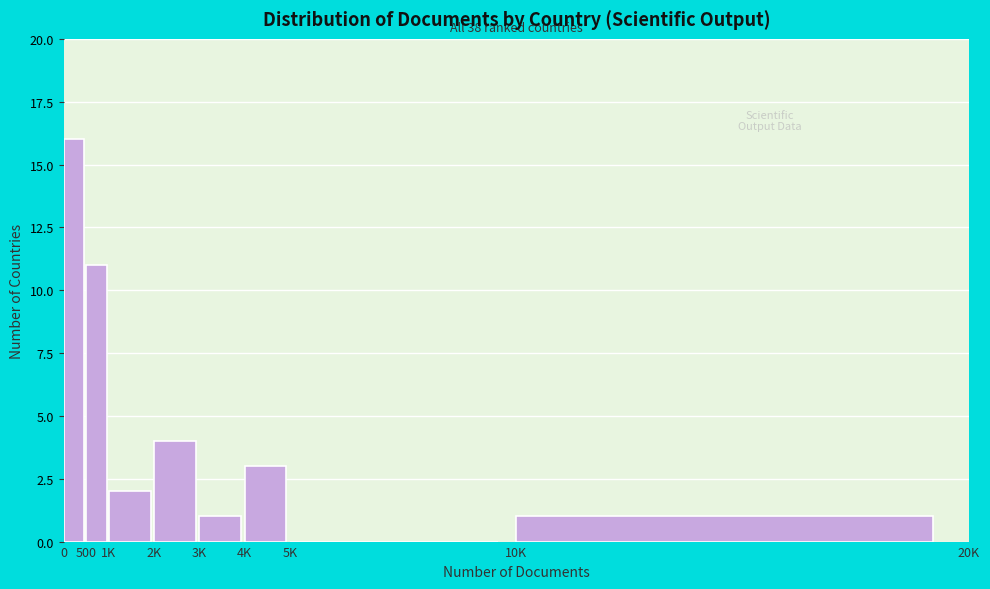

Reading left to right, extract all data points from this chart.

0=16	500=11	1K=2	2K=4	3K=1	4K=3	5K=0	10K=1